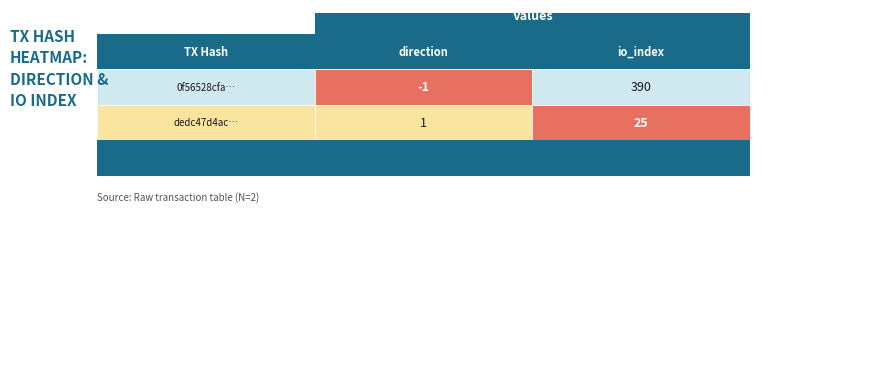

Between 0 and 1, which series saw the biggest shift?

0f56528cfa002a81402fab40825aecd33ca3156